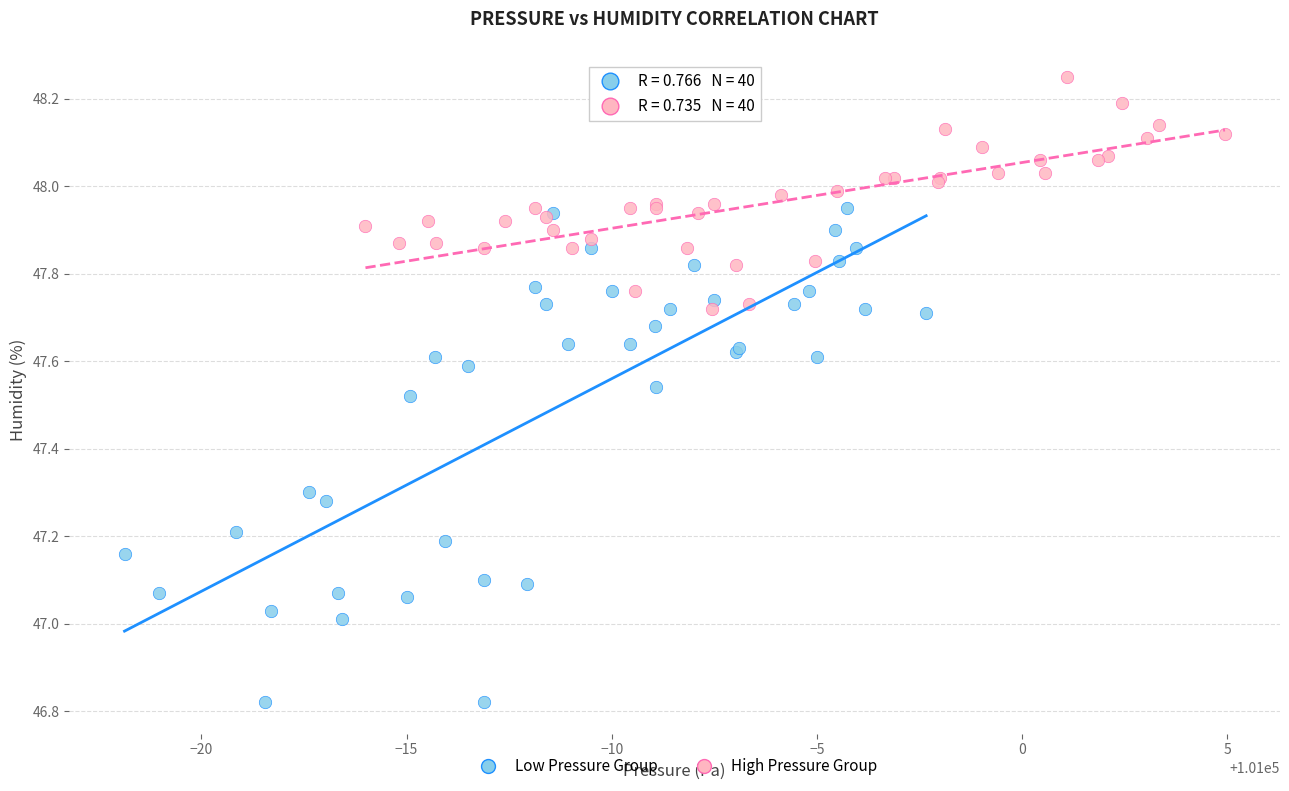

Which series reaches the maximum Y coordinate?

High Pressure Group